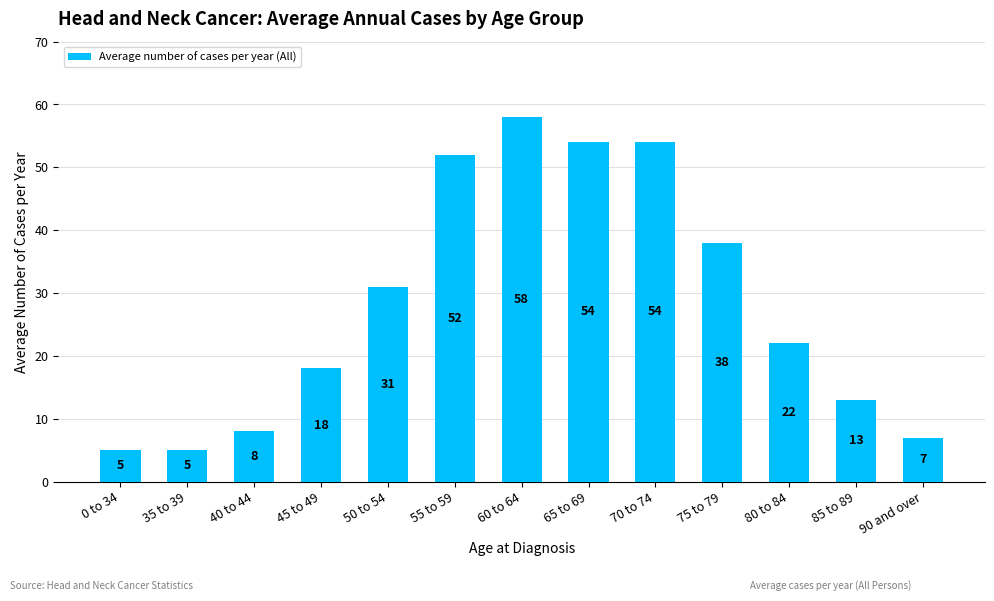

What position from the left is 0 to 34?

1